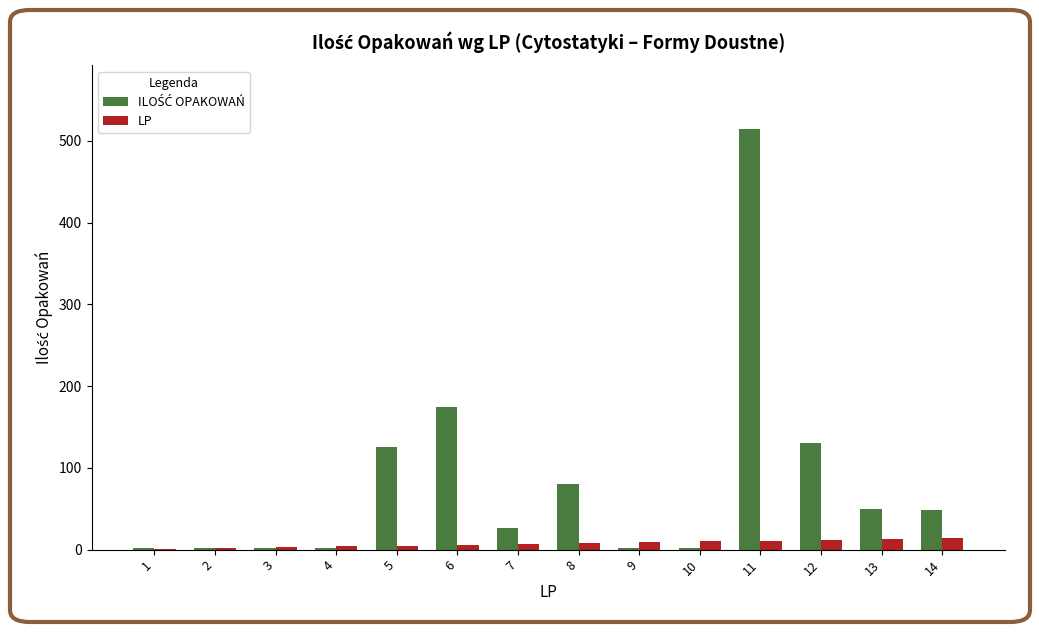

What is the sum of all LP values?

105